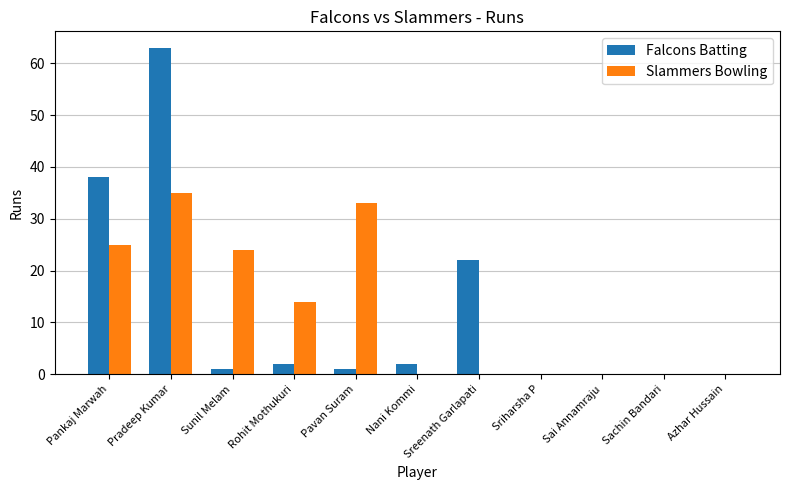

What is the spread (max minus min) of values at Pradeep Kumar?

28